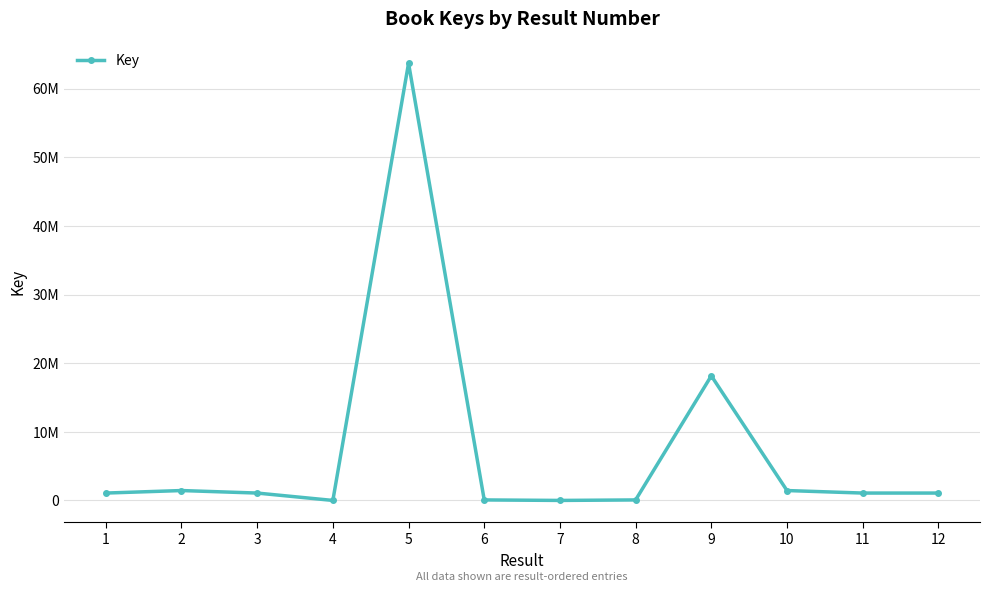

Is this an area chart (filled region under the line)?

No